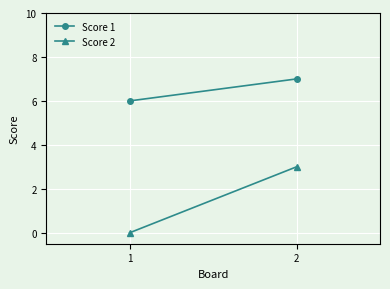

What is the value of the Score 1 point at the 1st from the left?

6